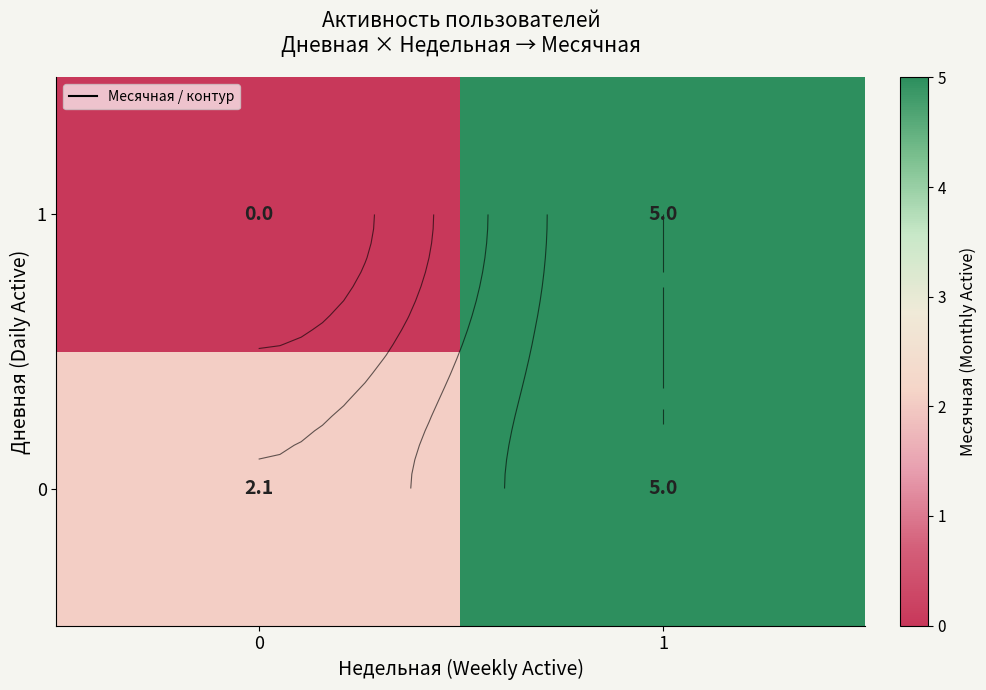

What is the maximum value shown in the chart?

5.0